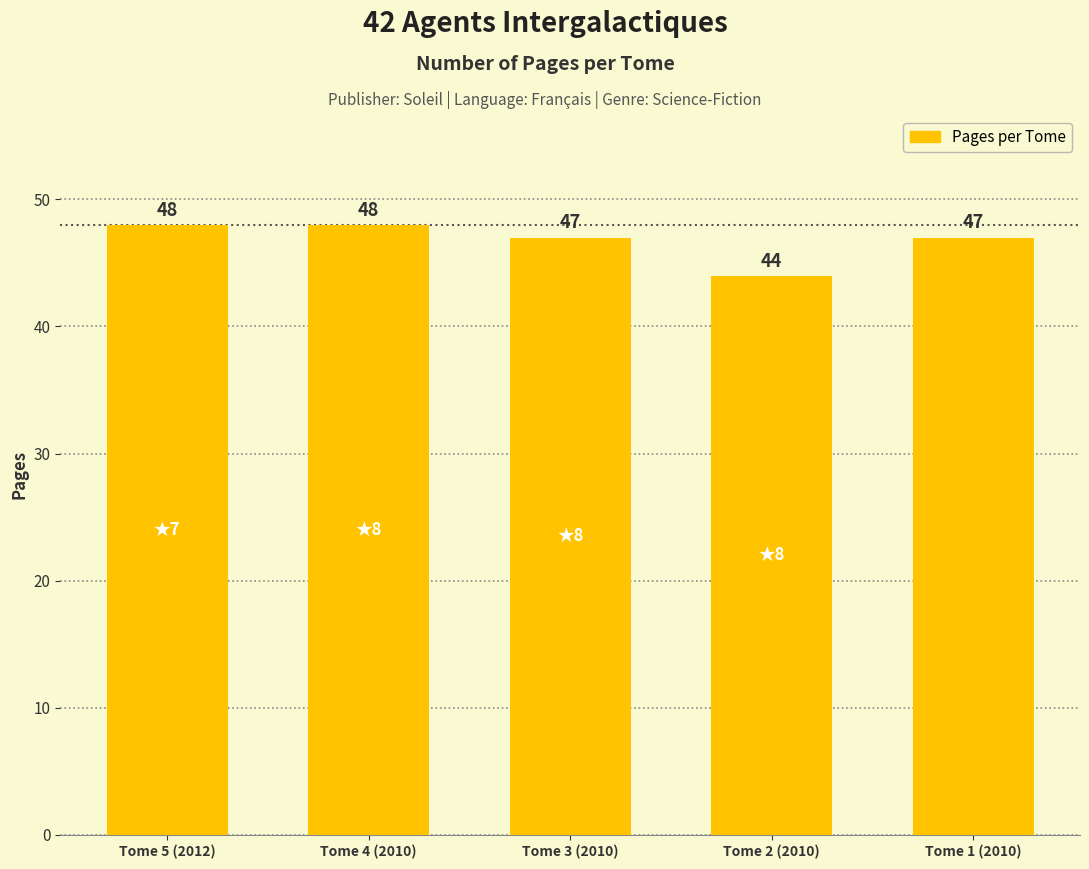

Reading left to right, extract all data points from this chart.

48	48	47	44	47